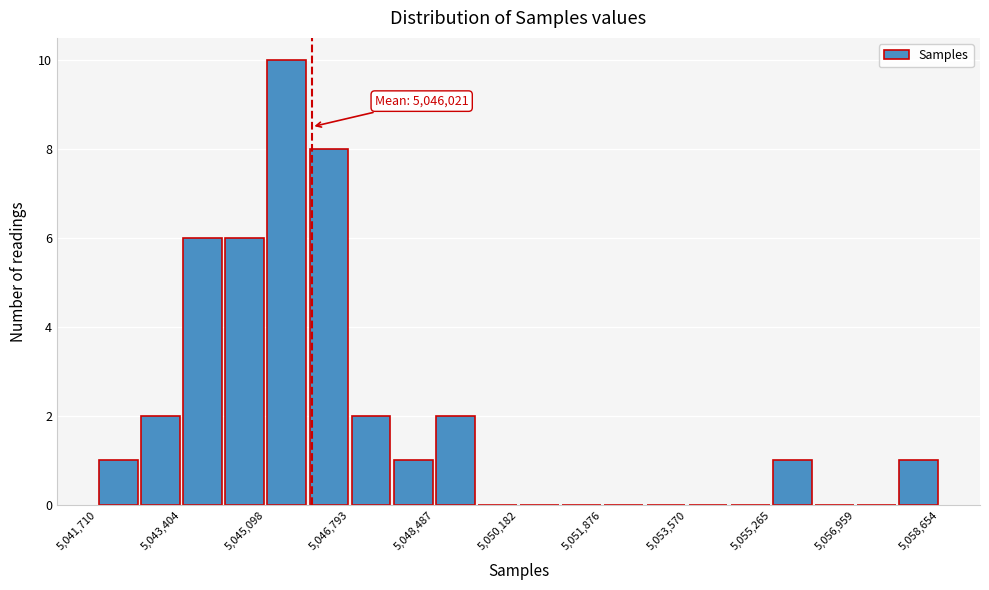

Which range on the x-axis has the tallest bar?

5045000 to 5046000